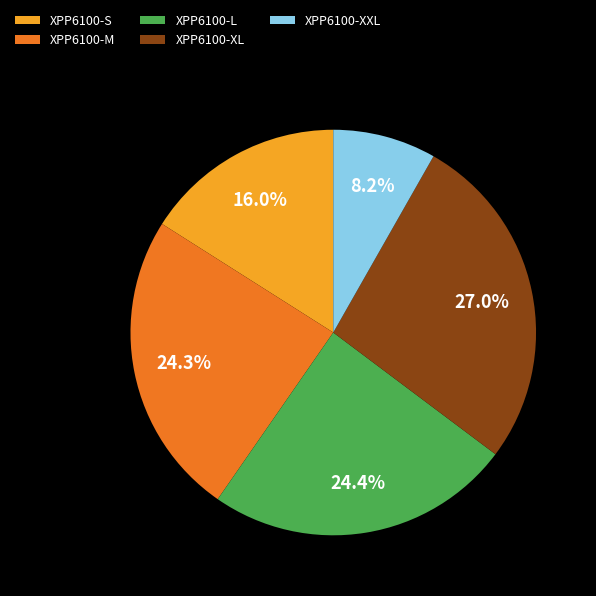

Between XPP6100-XL and XPP6100-M, which is larger?

XPP6100-XL